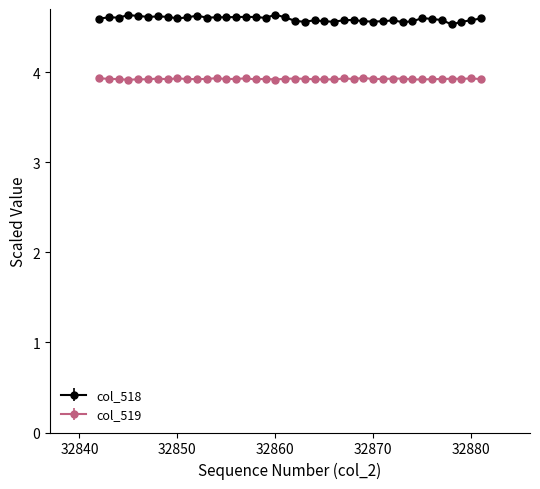

What is the value of the col_518 point at the 8th from the left?

4.6